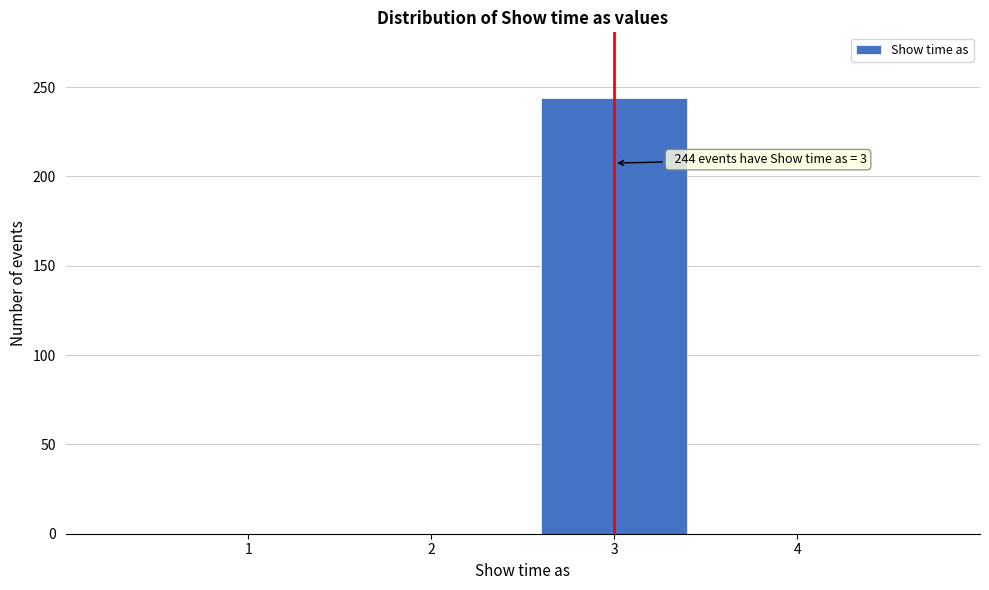

Over which range of the x-axis is the bar tallest?

2.5 to 3.5